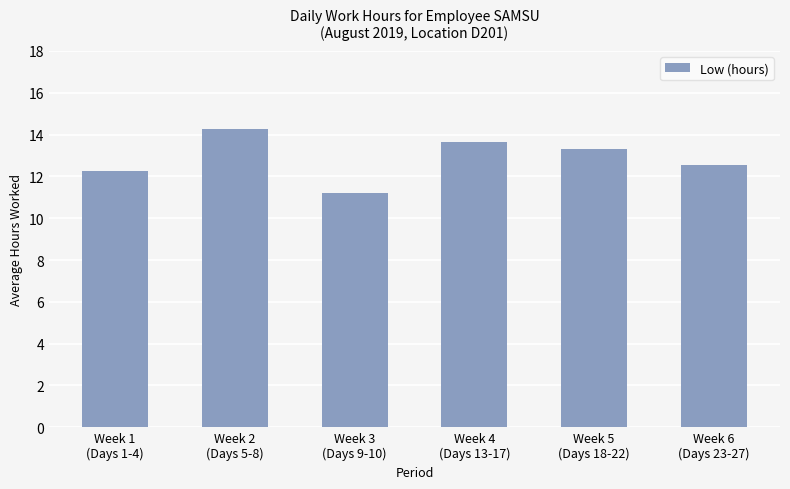

Between Week 1
(Days 1-4) and Week 3
(Days 9-10), which is larger?

Week 1
(Days 1-4)